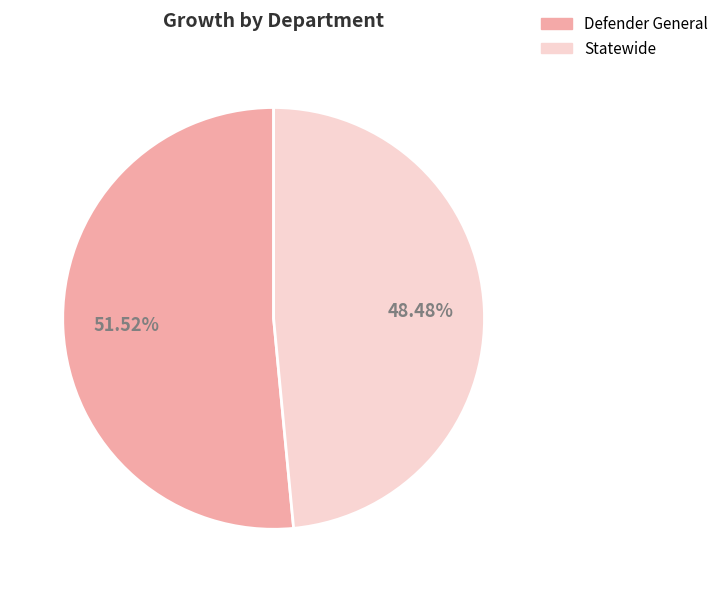

What is the smallest slice in the pie chart?

Statewide